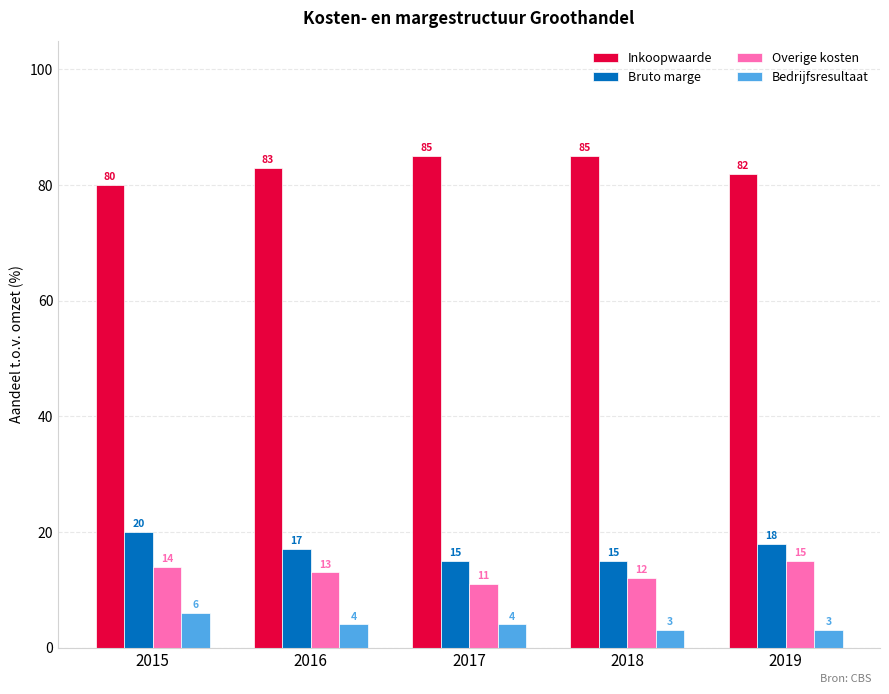

How many categories are shown in the chart?

5